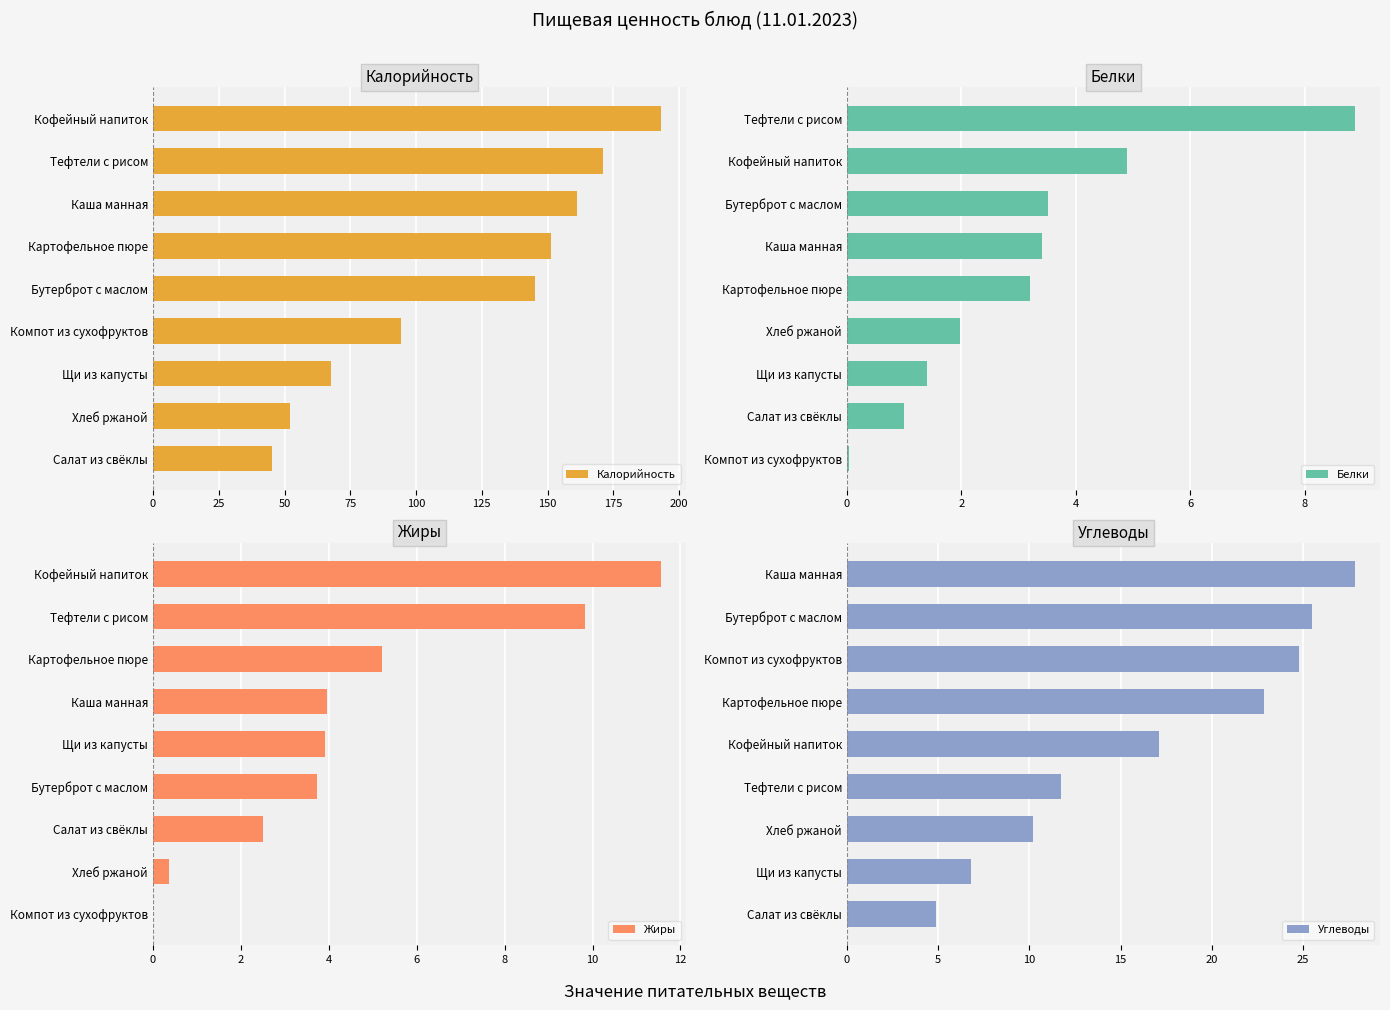

The Белки series shows 1.5 at Картофельное пюре. True or false?

False